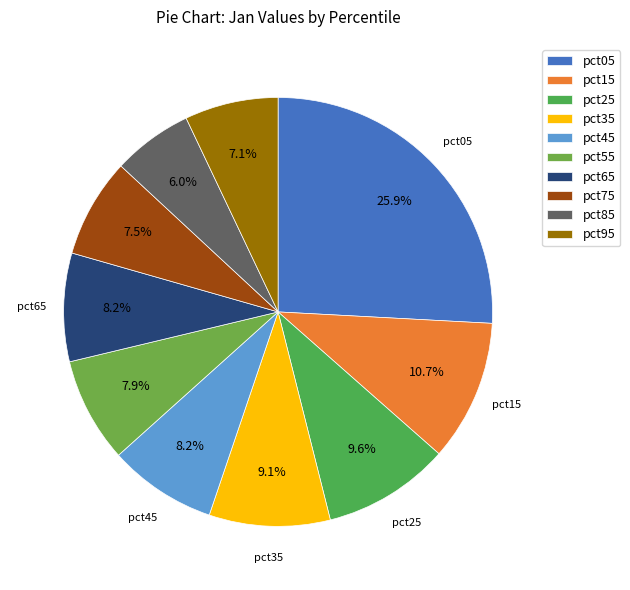

Rank the categories by value from lowest to highest.

pct85, pct95, pct75, pct55, pct45, pct65, pct35, pct25, pct15, pct05